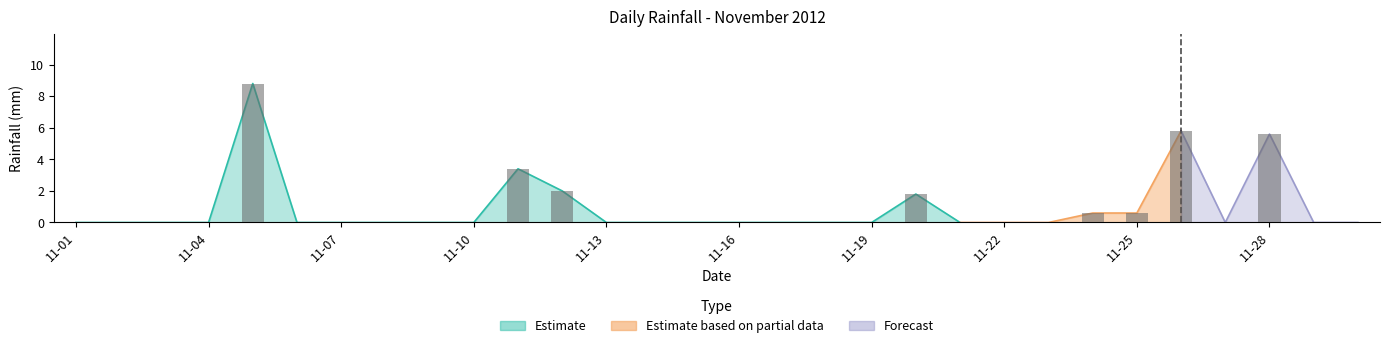

Is it true that the value at 2012-11-02 is -3.2?

False